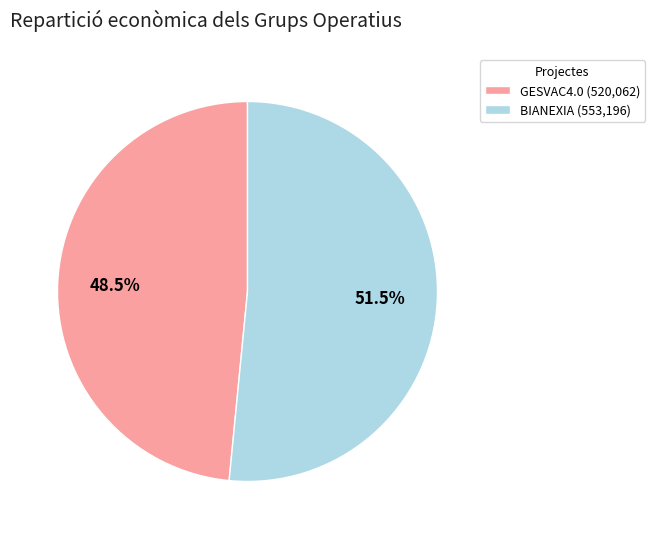

To the nearest percent, what is the combined percentage of BIANEXIA and GESVAC4.0?

100%